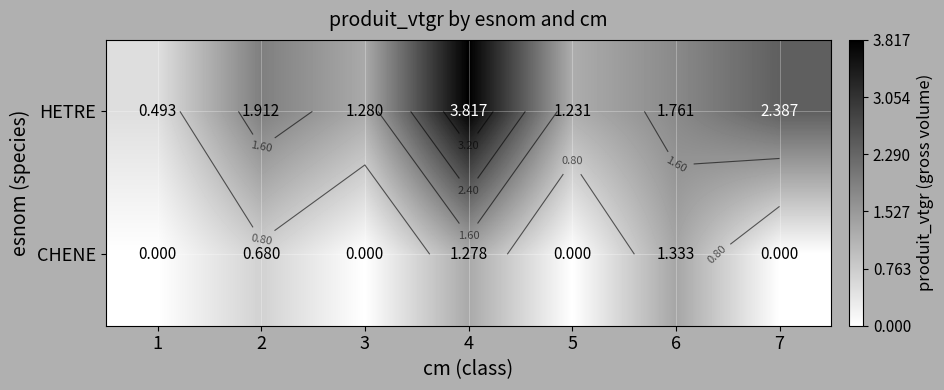

What is the difference between the CHENE values at 4 and 6?

0.1